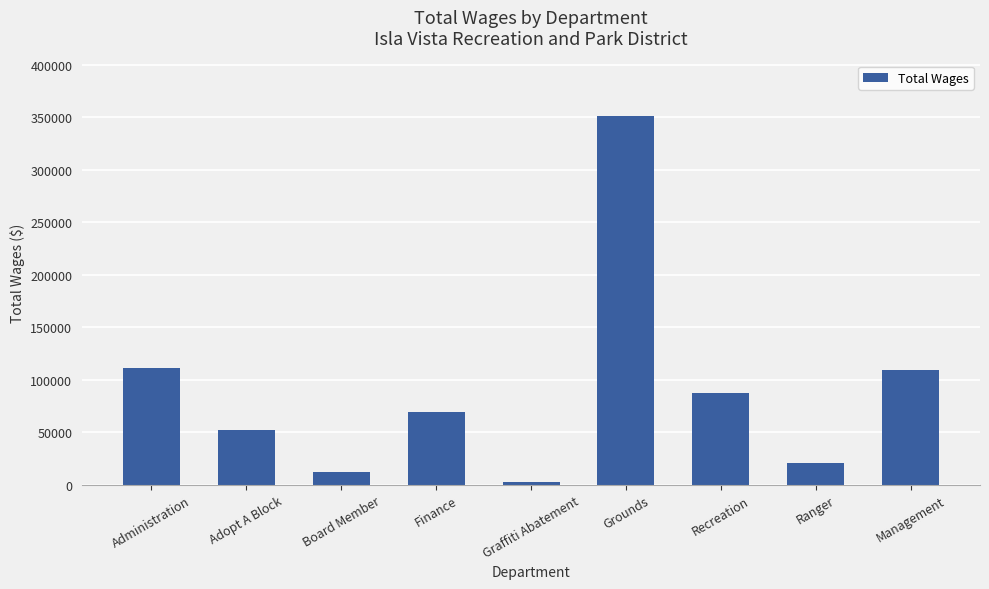

Approximately how many times larger is the value at Adopt A Block compared to Administration?

0.5